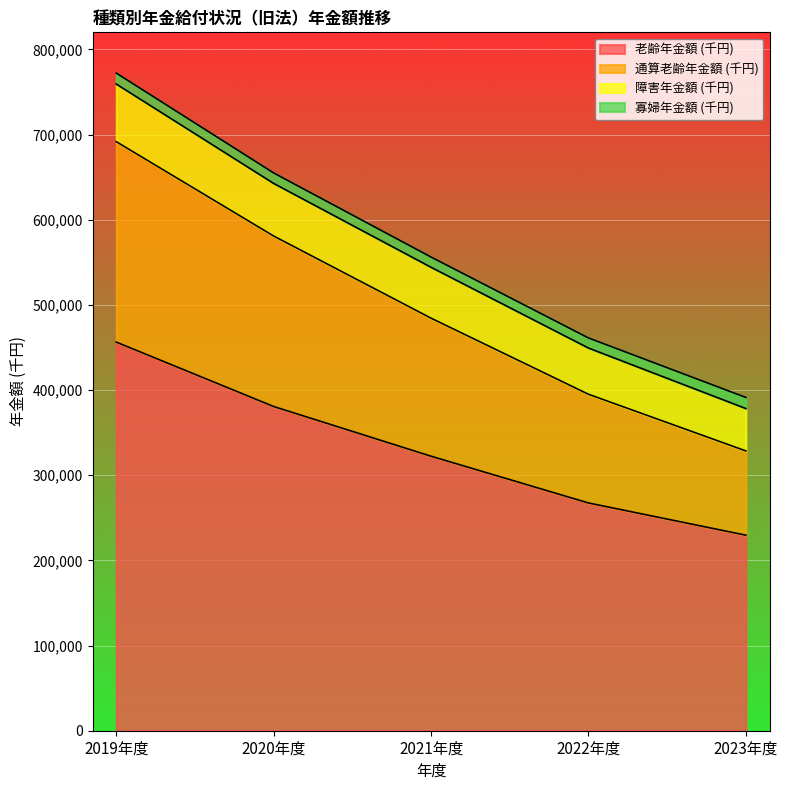

Which has a higher value, 2020年度 or 2023年度?

2020年度